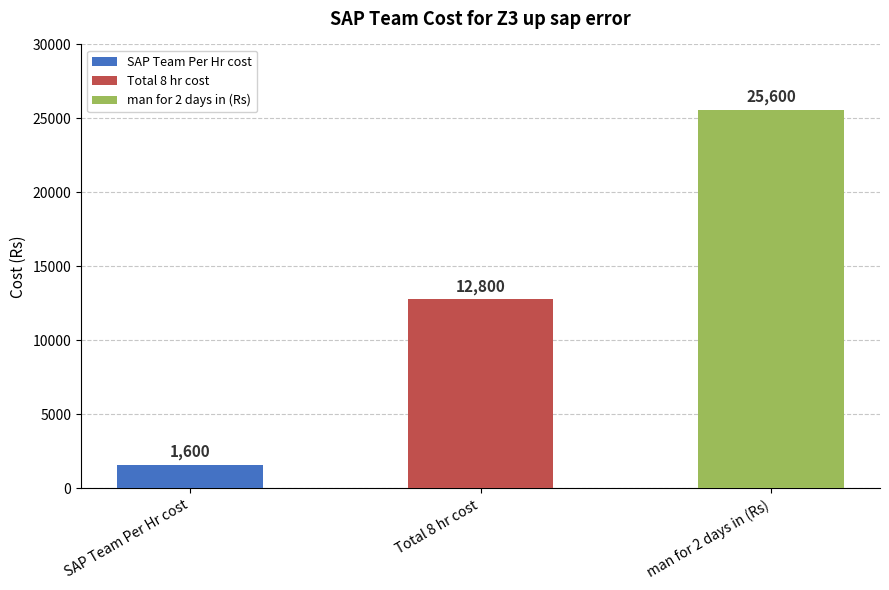

What position from the right is Total 8 hr cost?

2